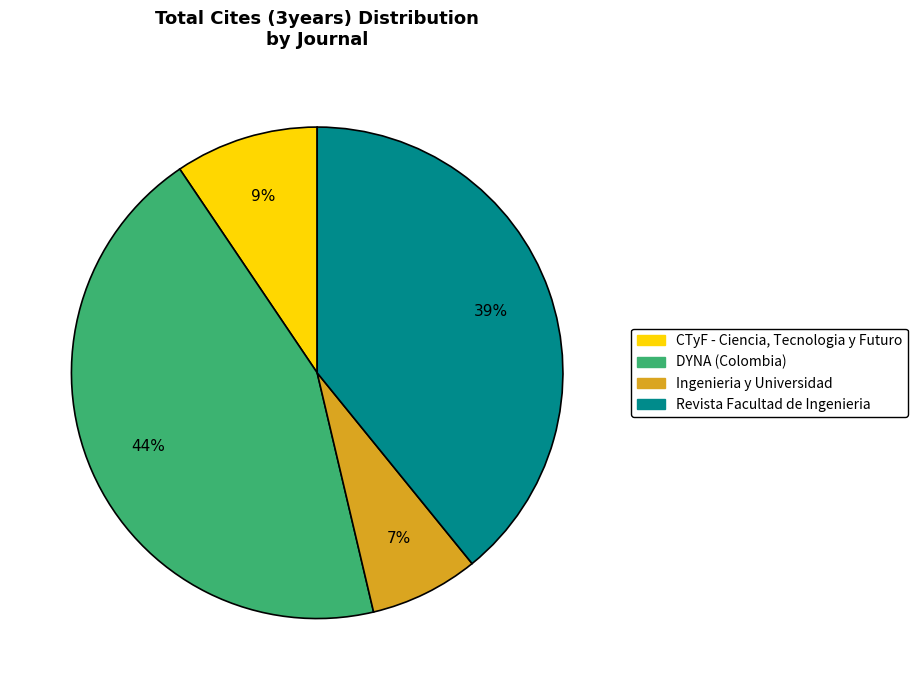

How many segments does this pie chart have?

4